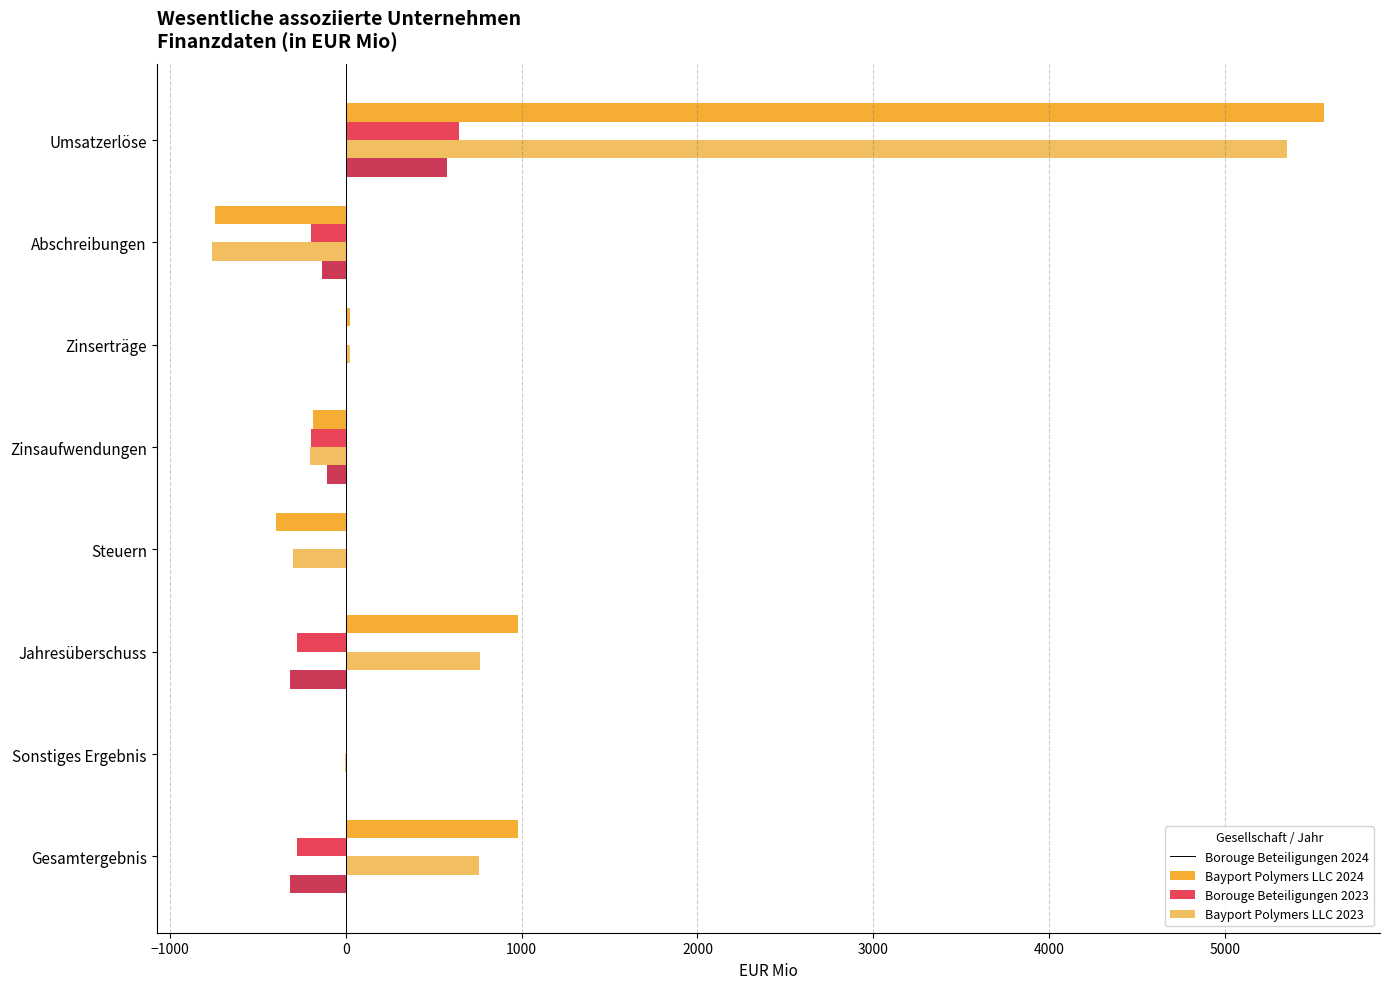

Which label corresponds to the largest value in the chart?

Umsatzerlöse